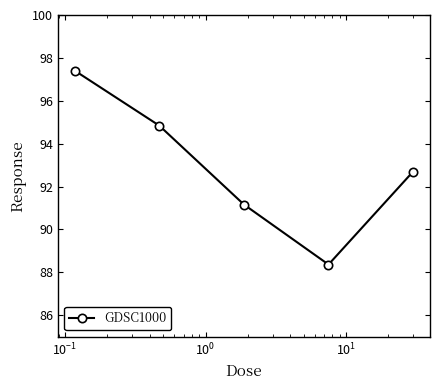

What is the sum of all values?

464.5